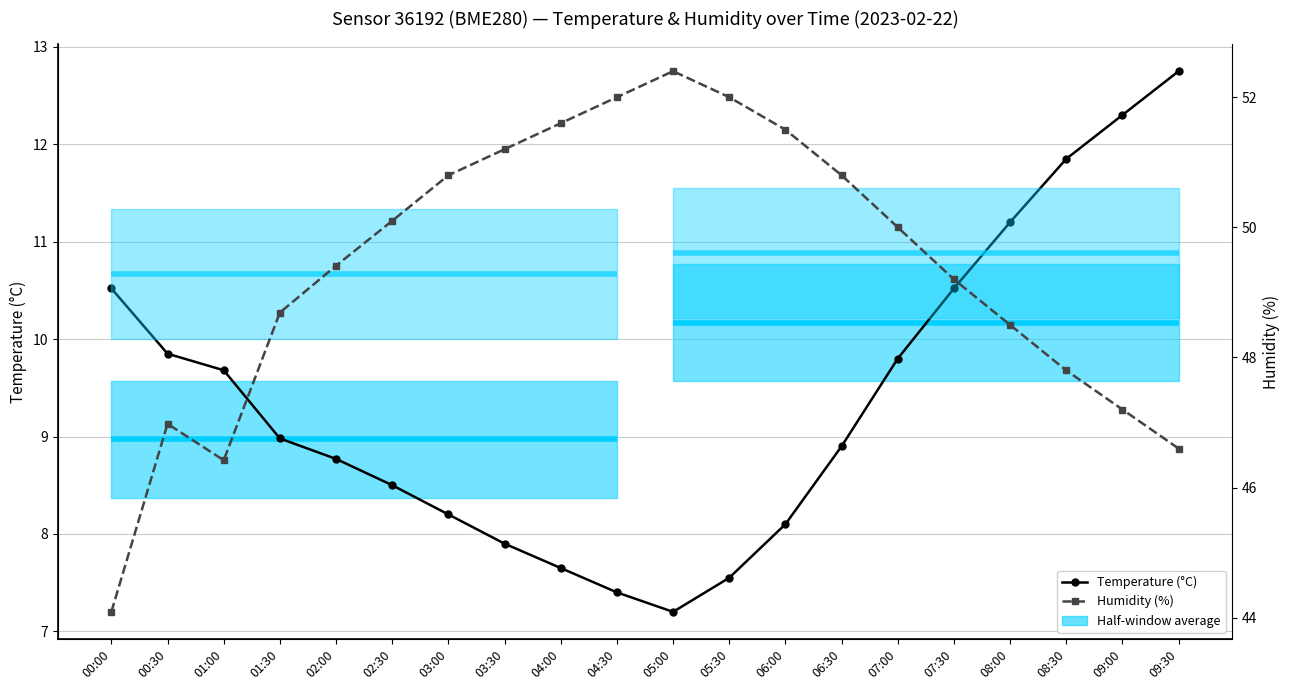

Reading right to left, transcribe all the data shown in this chart.

Temperature (°C): 12.8	12.3	11.8	11.2	10.5	9.8	8.9	8.1	7.5	7.2	7.4	7.7	7.9	8.2	8.5	8.8	9.0	9.7	9.8	10.5
Humidity (%): 46.6	47.2	47.8	48.5	49.2	50.0	50.8	51.5	52.0	52.4	52.0	51.6	51.2	50.8	50.1	49.4	48.7	46.4	47.0	44.1